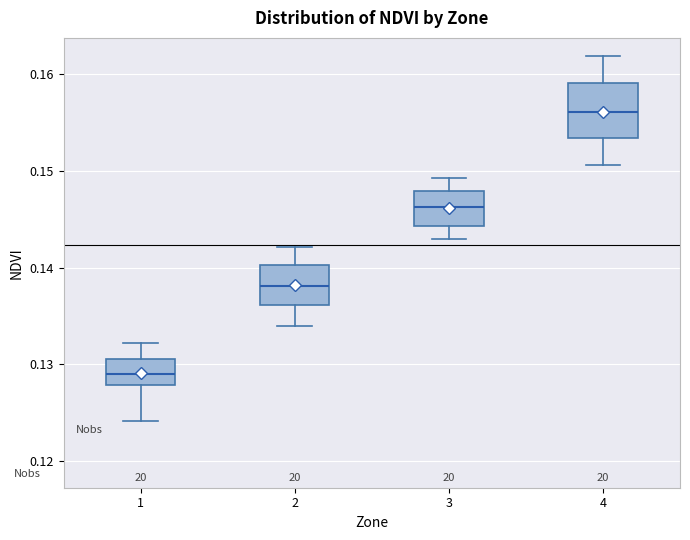

Reading left to right, transcribe this box plot: for each box, give where its median line is, the range the box spans, and where its two whiskers end, as read against the y-axis. The values are not printed on the chart, so give them approximately, as read against the axis.

1: median 0.129, box 0.128 to 0.130, whiskers 0.124 to 0.132
2: median 0.138, box 0.136 to 0.140, whiskers 0.134 to 0.142
3: median 0.146, box 0.144 to 0.148, whiskers 0.143 to 0.149
4: median 0.156, box 0.153 to 0.159, whiskers 0.151 to 0.162